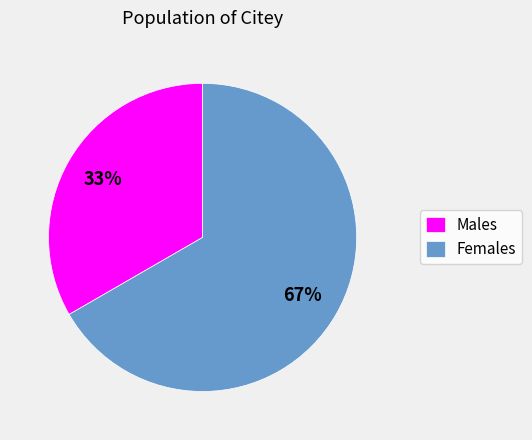

Is the sum of Males and Females greater than half?

Yes